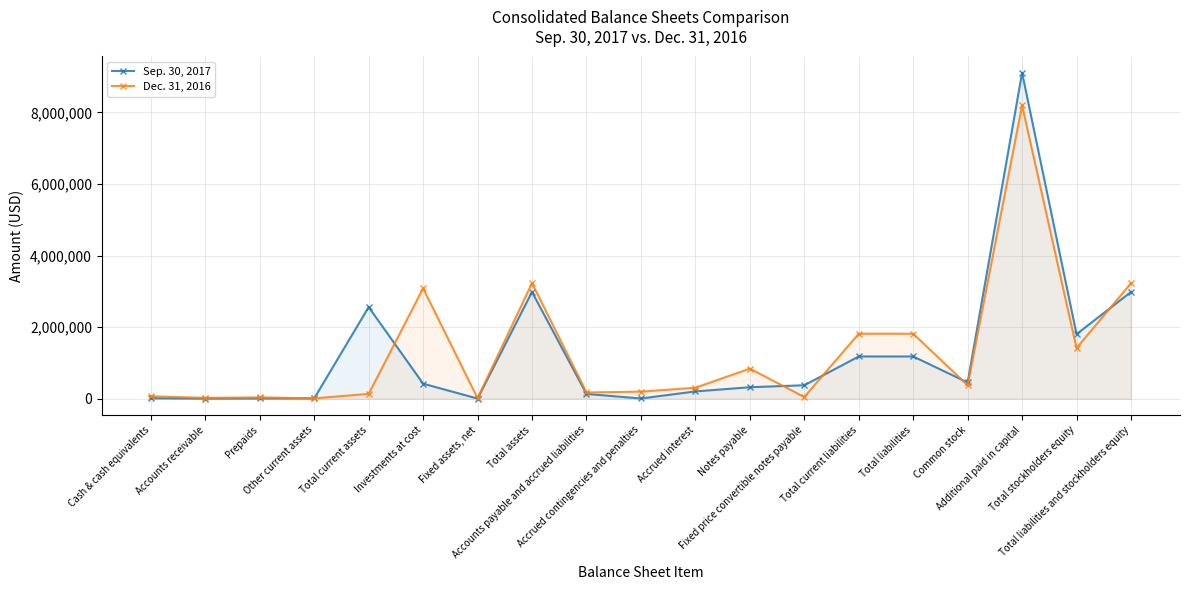

Which category has the lowest value in the Sep. 30, 2017 series?

Accounts receivable